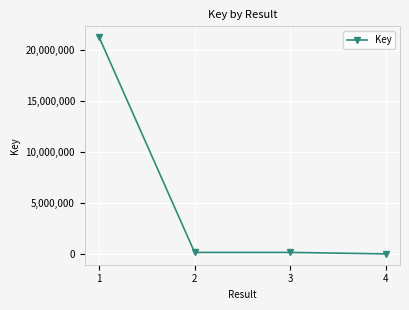

How many data points are less than 150927?

2